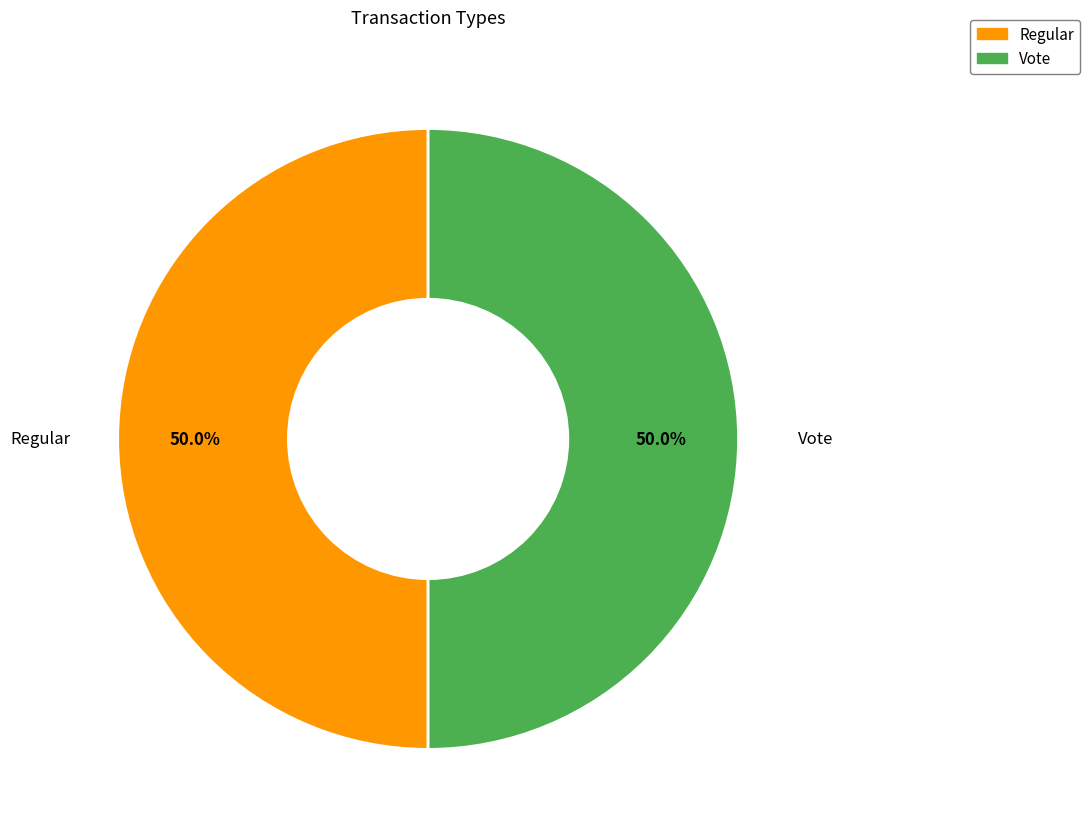

Do Regular and Vote together represent more than half of the pie?

Yes